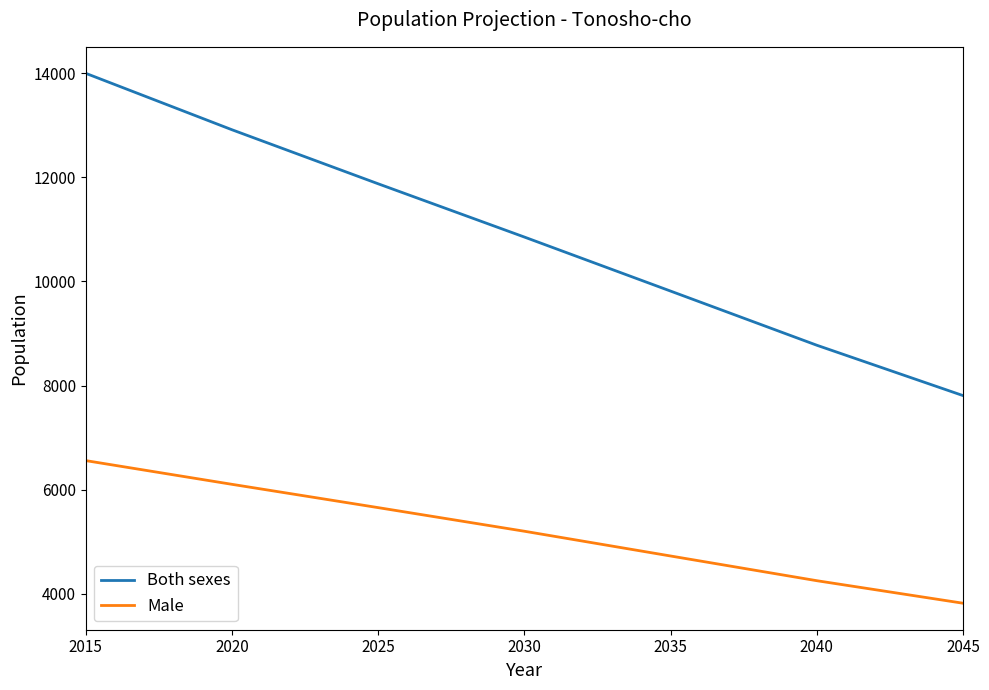

What is the total value across all series at 2040?

13021